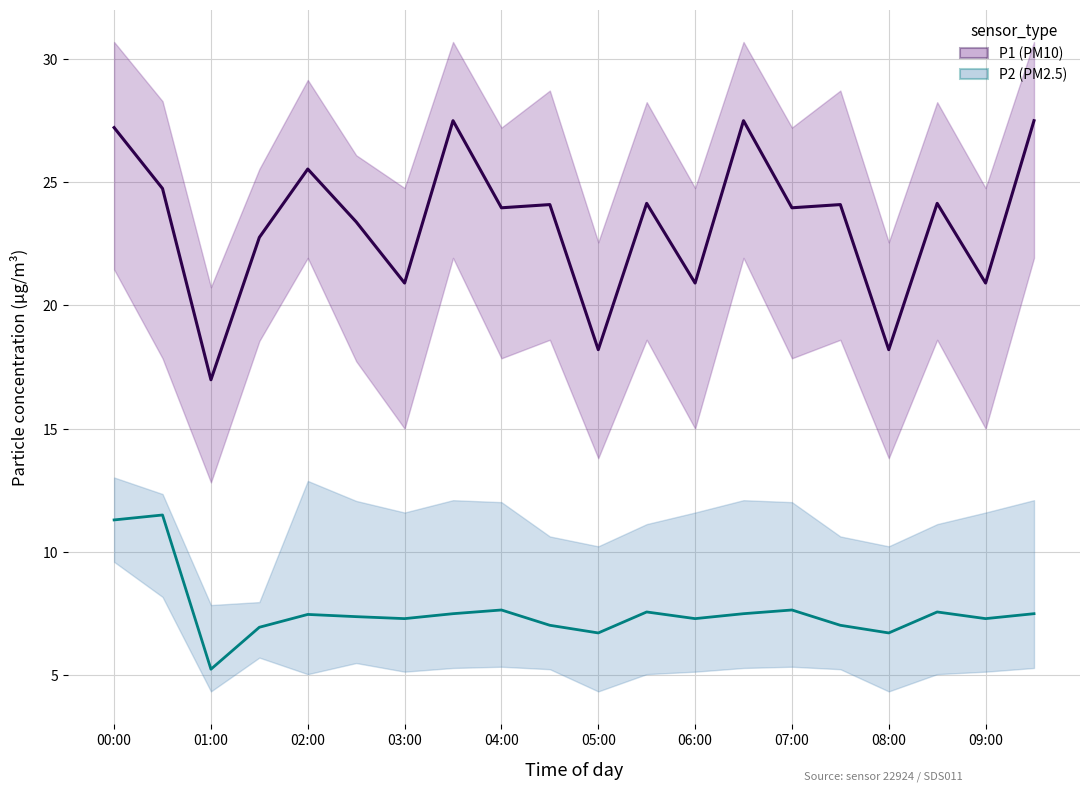

True or false: P2 and P1 cross at least once.

False